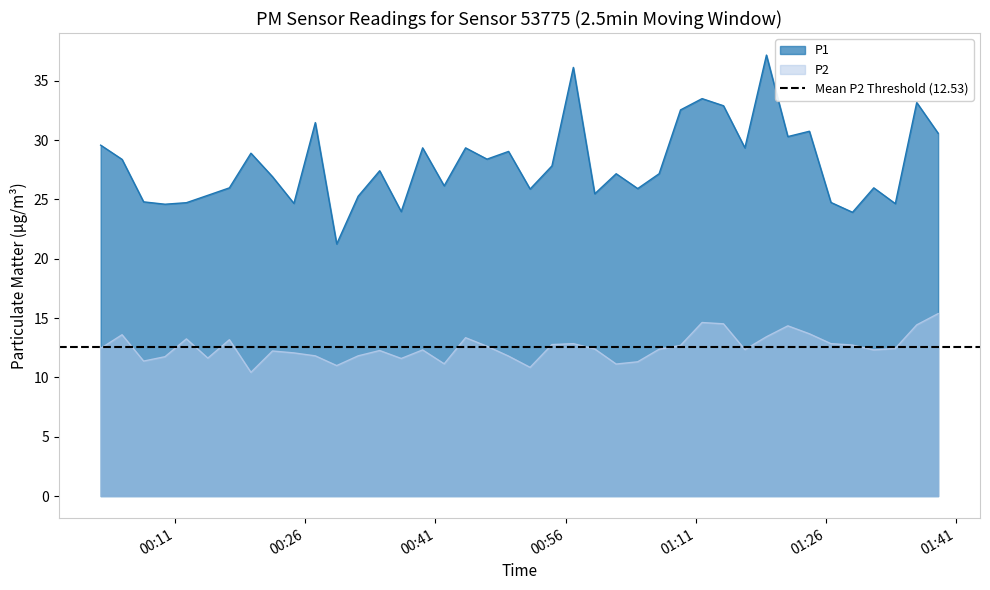

True or false: P2 and P1 intersect in this chart.

False